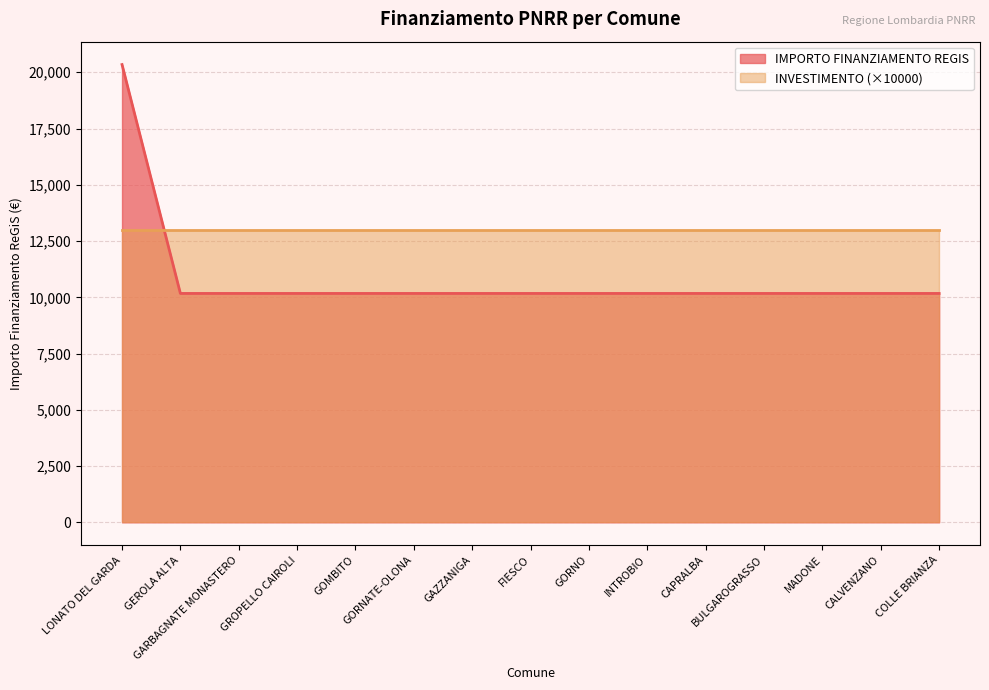

The chart shows a value of 10172 at FIESCO. True or false?

True